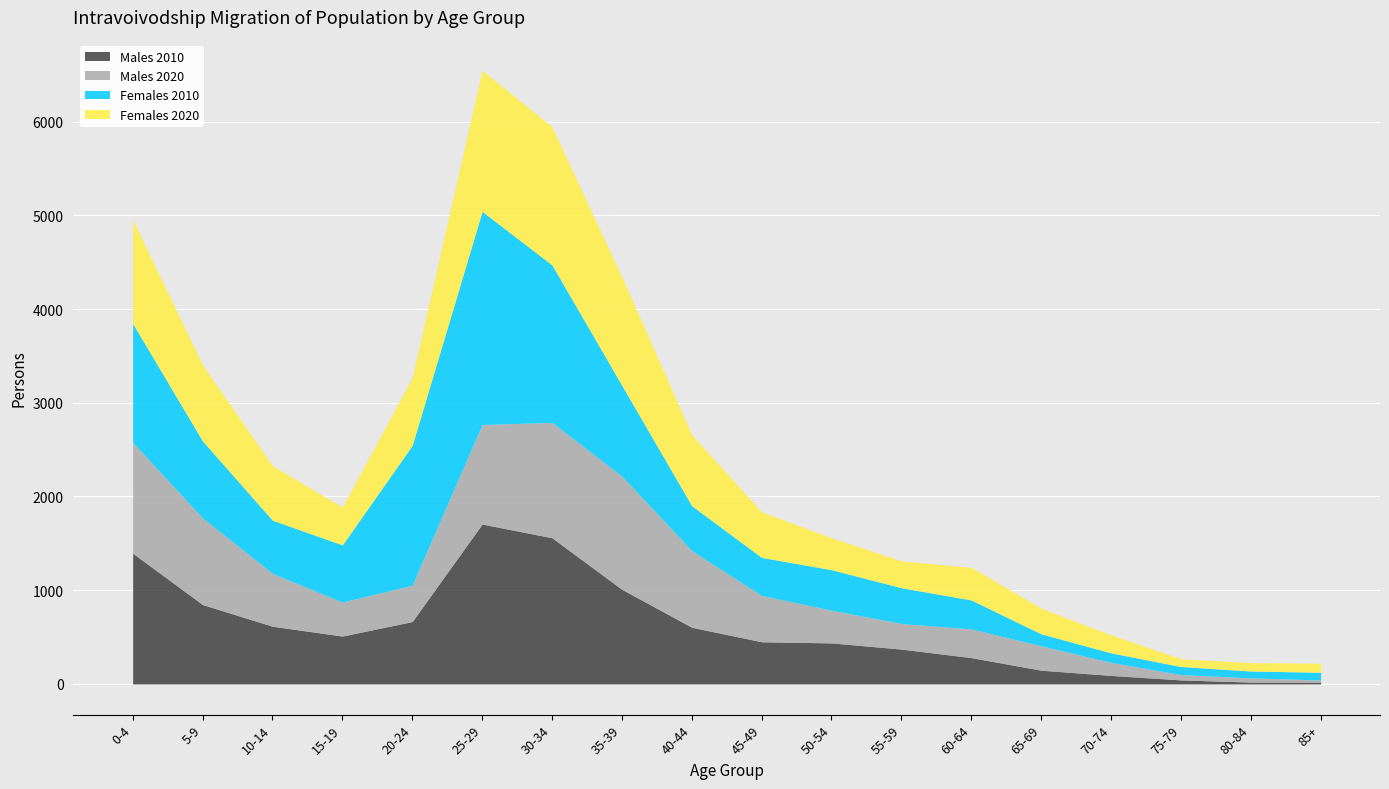

How many interior local valleys does the Males 2020 series have?

2